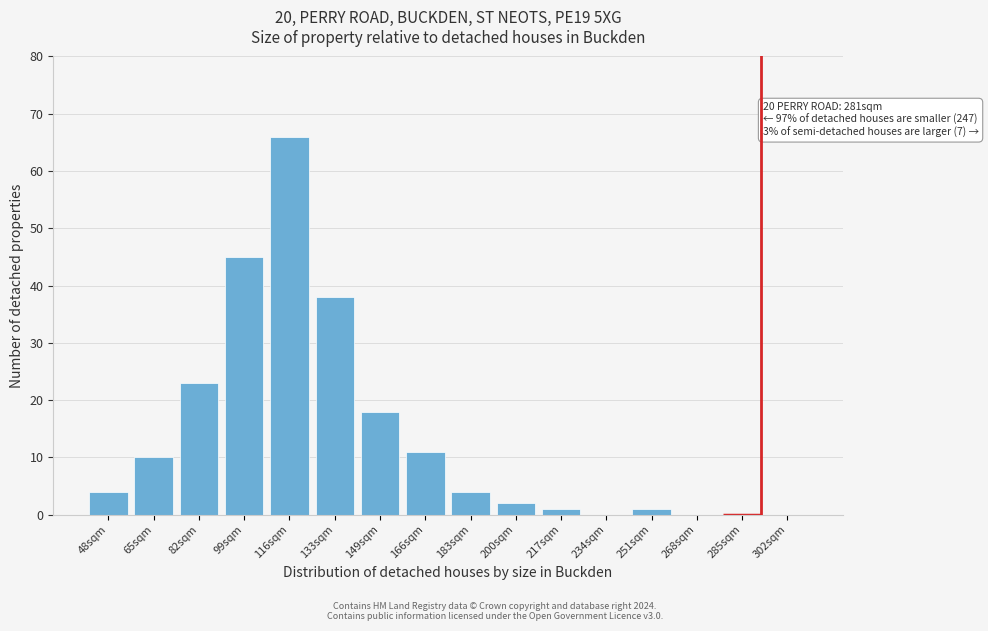

Reading right to left, list all the values displayed in this chart.

302sqm=0	285sqm=0	268sqm=0	251sqm=1	234sqm=0	217sqm=1	200sqm=2	183sqm=4	166sqm=11	149sqm=18	133sqm=38	116sqm=66	99sqm=45	82sqm=23	65sqm=10	48sqm=4